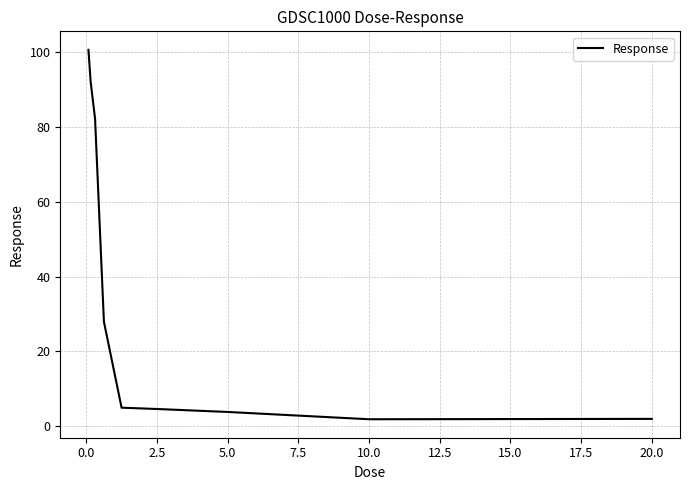

What is the difference between the maximum and minimum values?

98.7